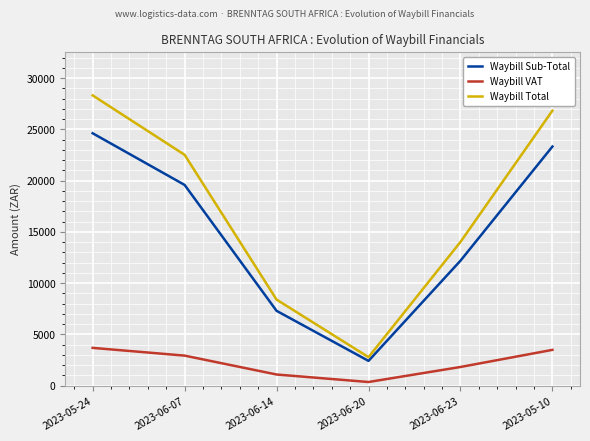

The value of Waybill Sub-Total at 2023-06-23 is 12190.0. True or false?

True